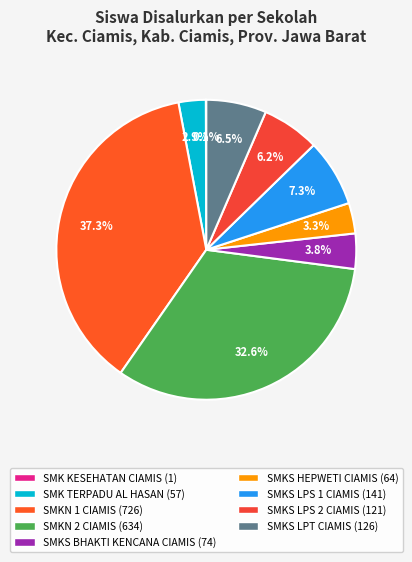

What percentage is the SMKN 1 CIAMIS slice, to the nearest percent?

37%